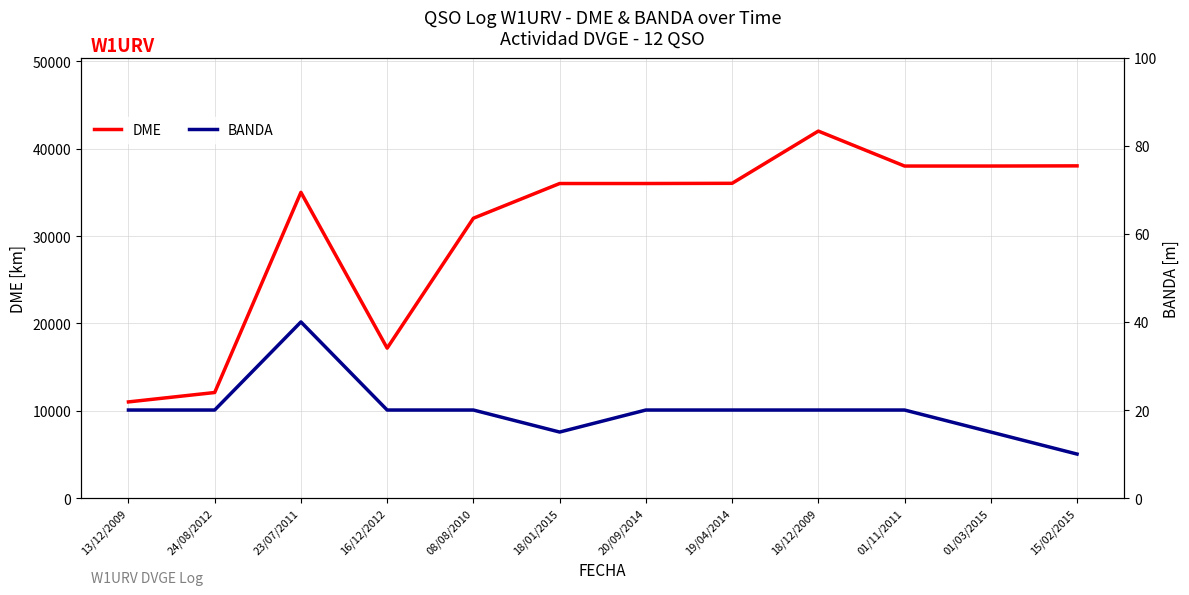

The value of BANDA at 18/12/2009 is 35. True or false?

False